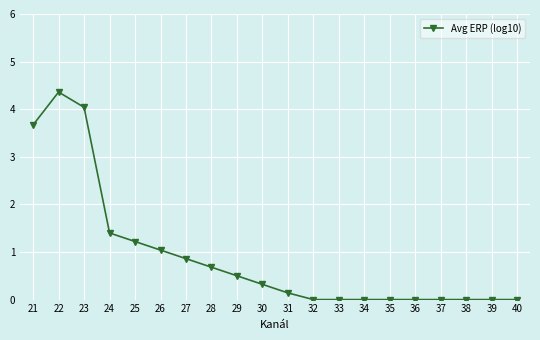

What is the sum of all values?

18.2